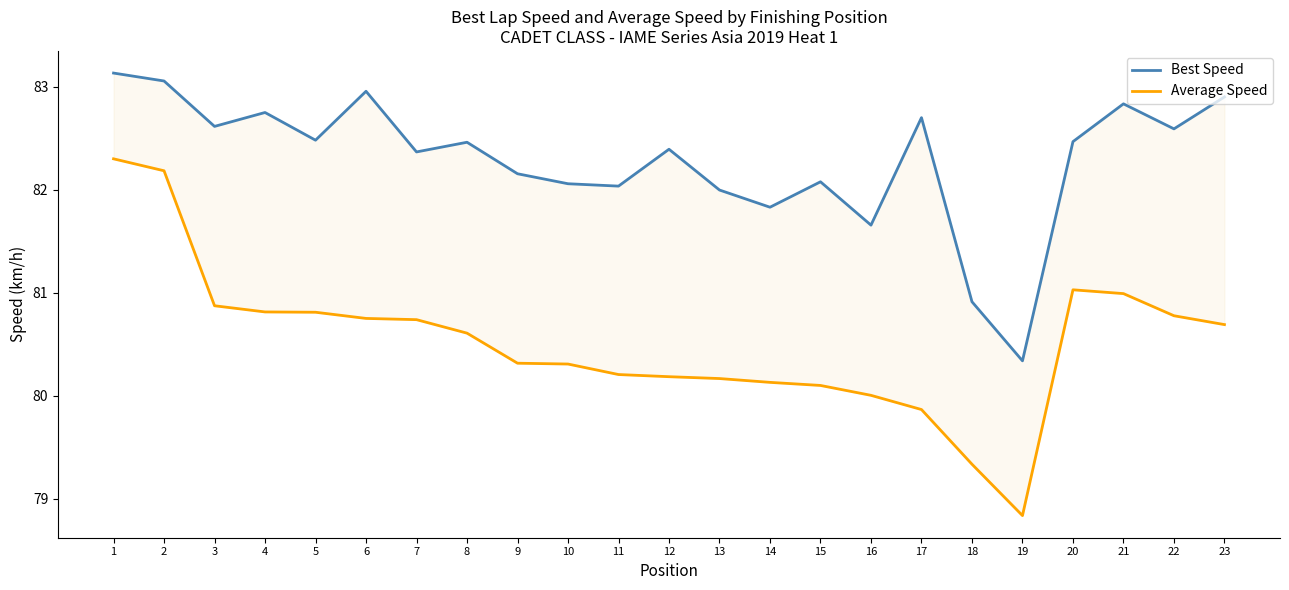

True or false: Average Speed and Best Speed cross at least once.

False